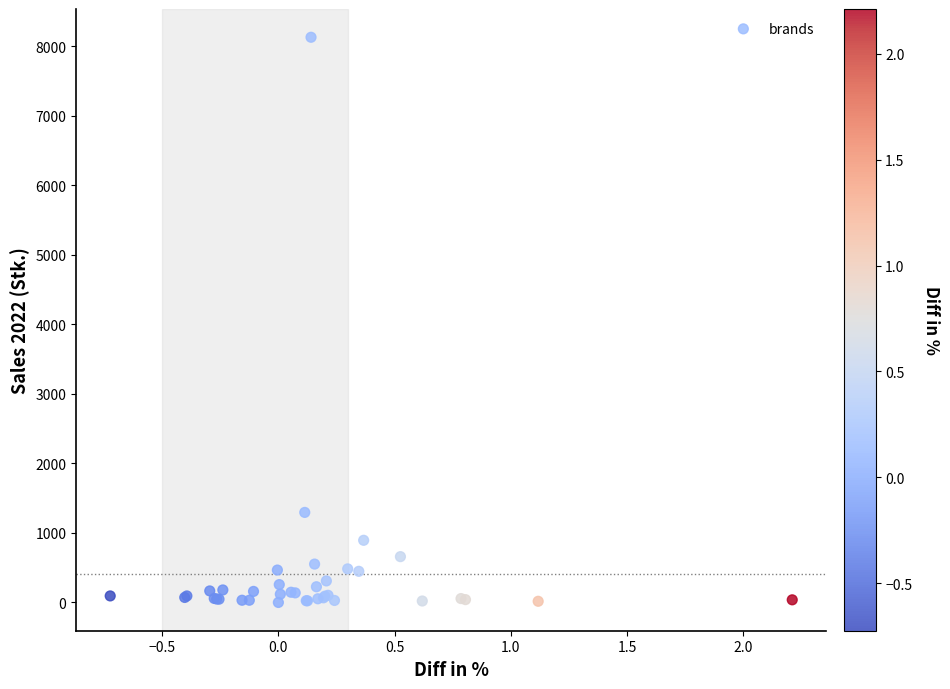

What Y value in the scatter plot is closest to 4064?

1295